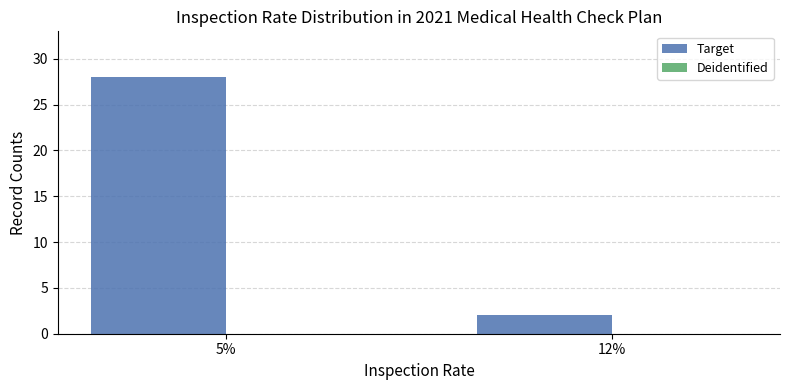

Reading left to right, what are all the values shown in this chart?

5%=28	12%=2